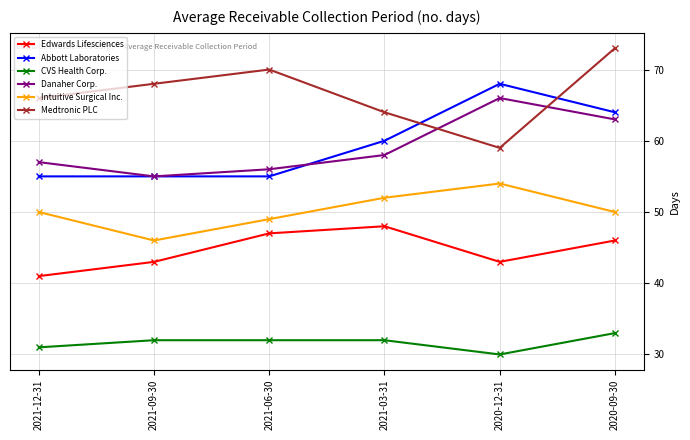

What is the label of the 4th point from the left?

2021-03-31